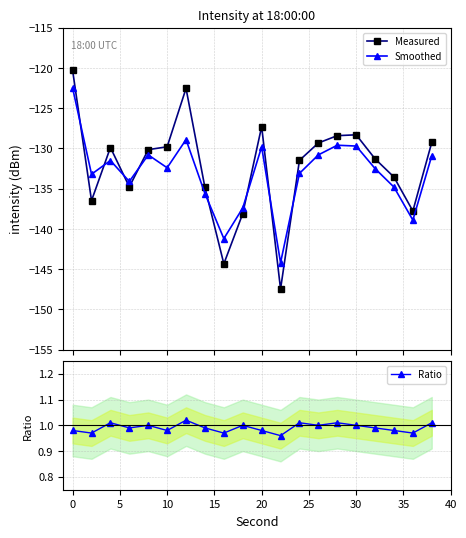

True or false: Ratio and Smoothed intersect in this chart.

False